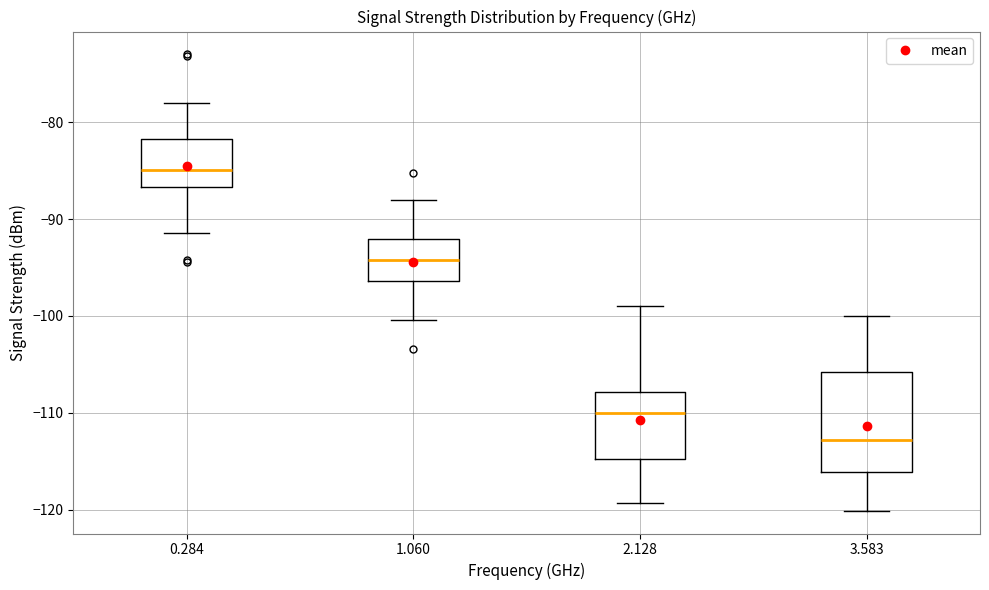

Which box's median line is the lowest?

3.583